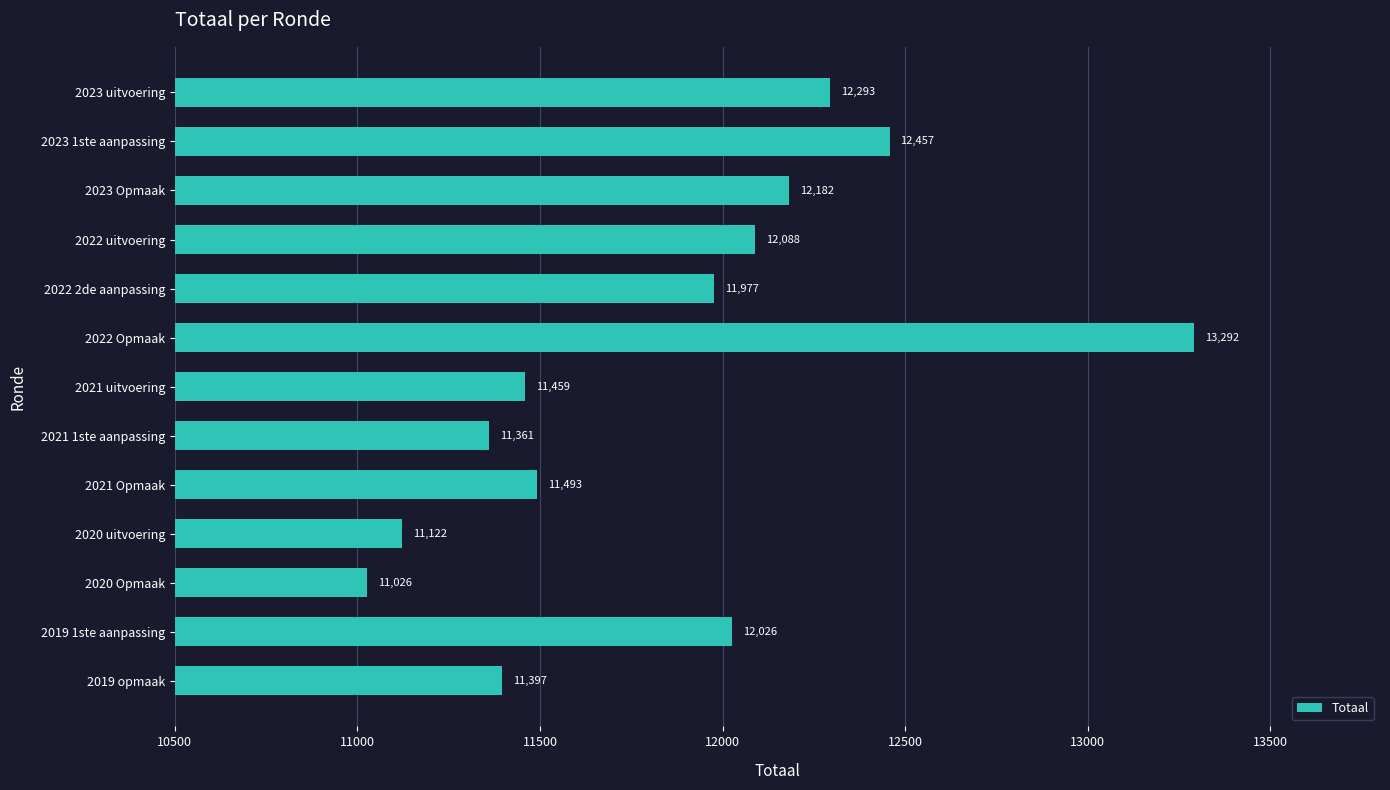

What is the ratio of the value at 2020 uitvoering to the value at 2022 2de aanpassing?

0.9